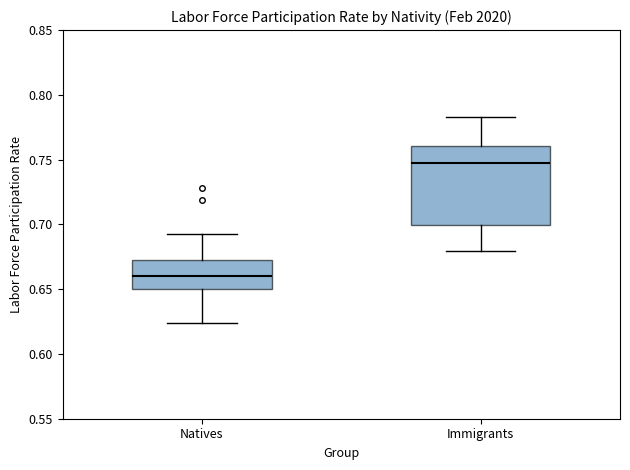

Reading left to right, transcribe this box plot: for each box, give where its median line is, the range the box spans, and where its two whiskers end, as read against the y-axis. The values are not printed on the chart, so give them approximately, as read against the axis.

Natives: median 0.660, box 0.650 to 0.670, whiskers 0.625 to 0.695
Immigrants: median 0.745, box 0.700 to 0.760, whiskers 0.680 to 0.785